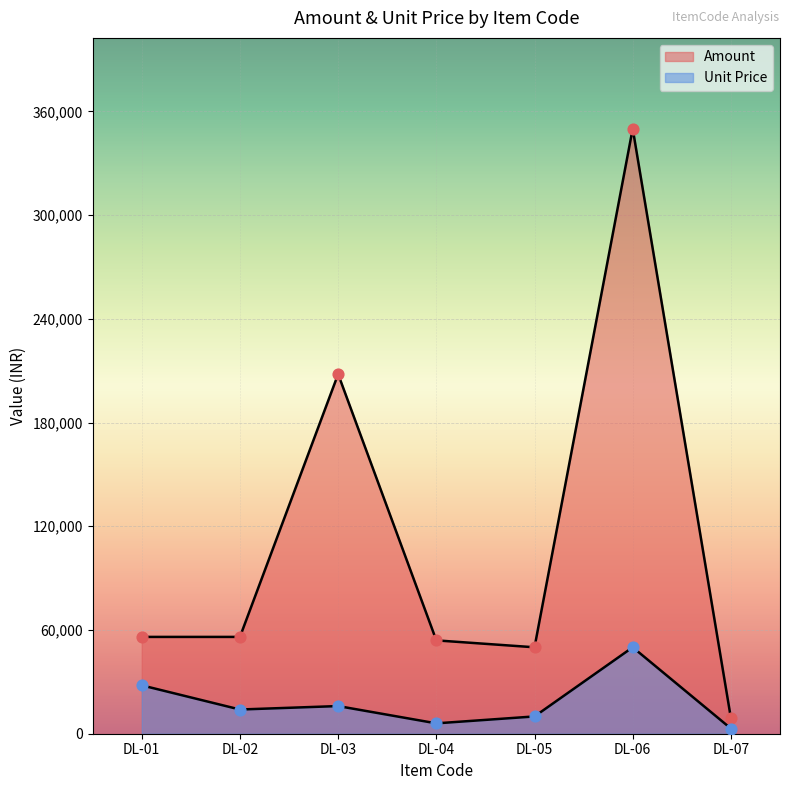

What is the total value across all series at DL-06?

400000